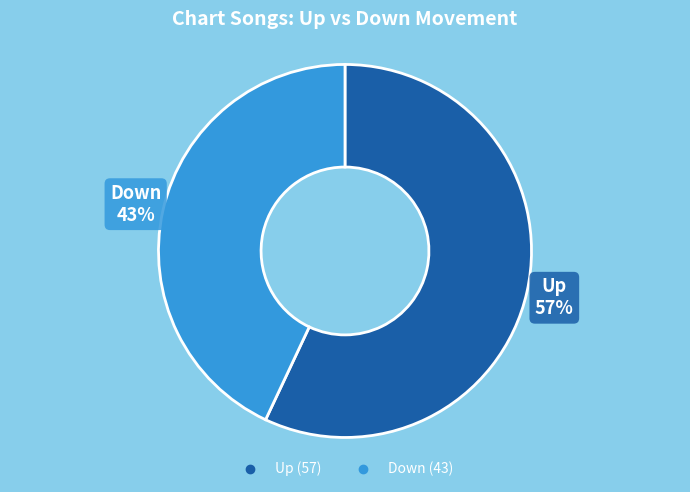

What is the smallest slice in the pie chart?

Down